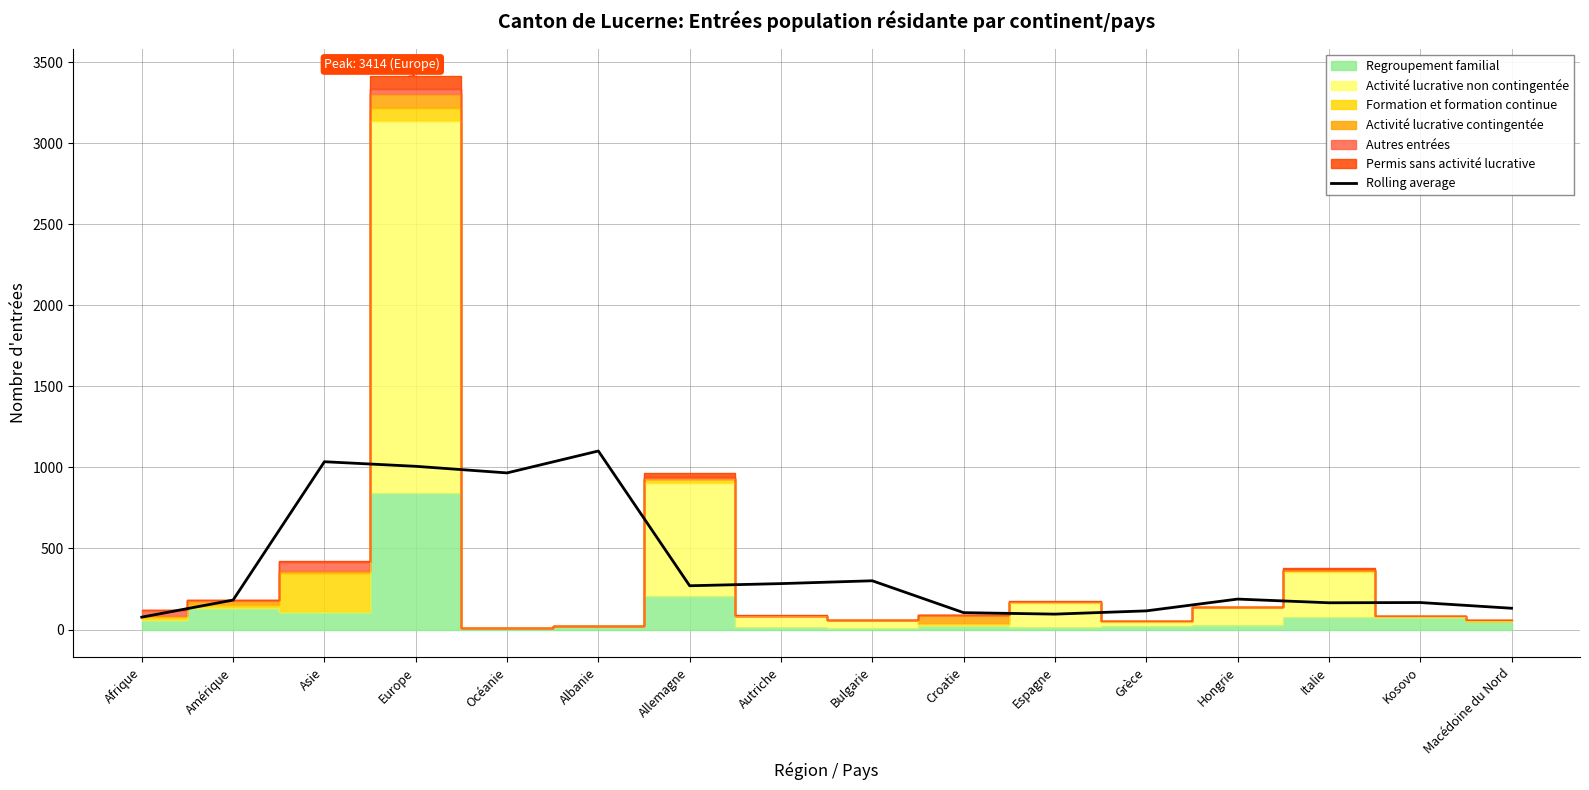

What is the sum of the values at Albanie and Espagne?

1196.5